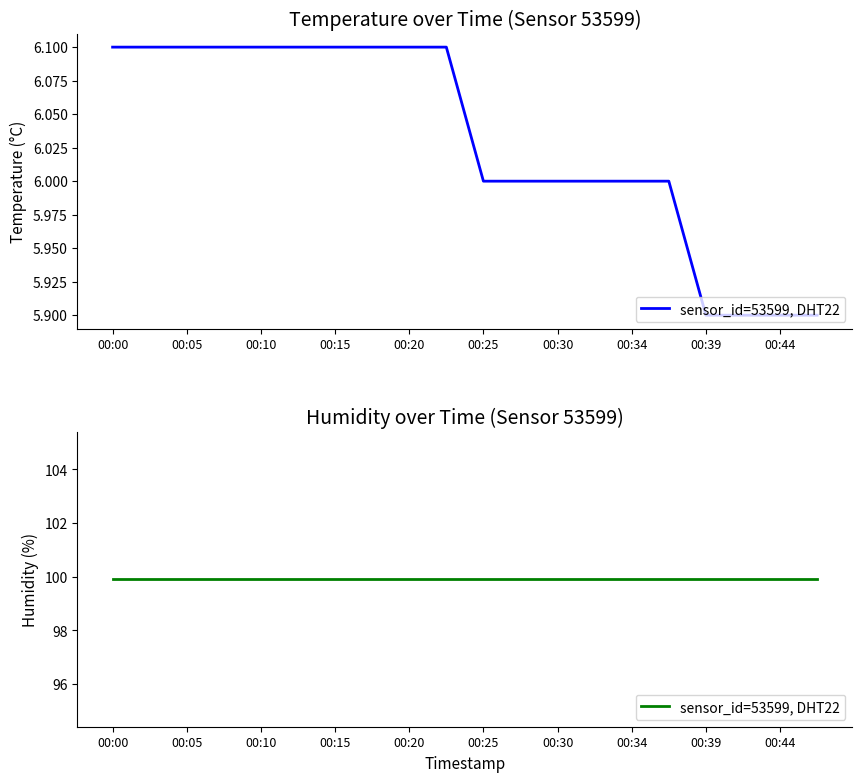

Reading left to right, extract all data points from this chart.

6.1	6.1	6.1	6.1	6.1	6.1	6.1	6.1	6.1	6.1	6.0	6.0	6.0	6.0	6.0	6.0	5.9	5.9	5.9	5.9